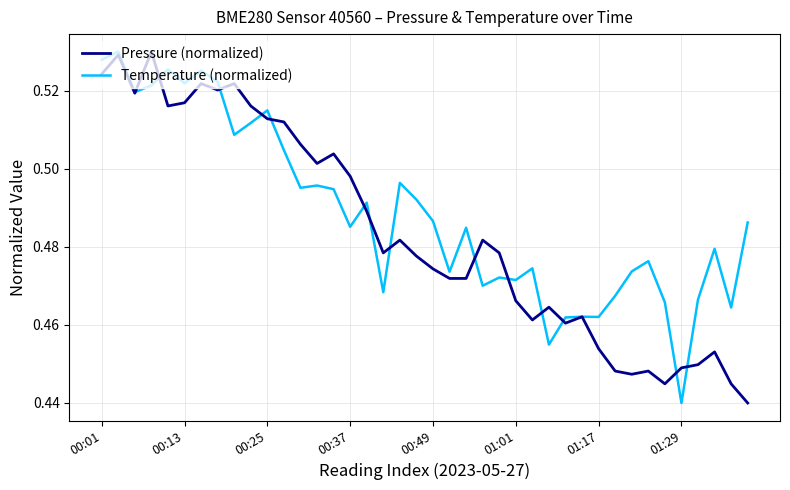

How many lines are shown in the chart?

2